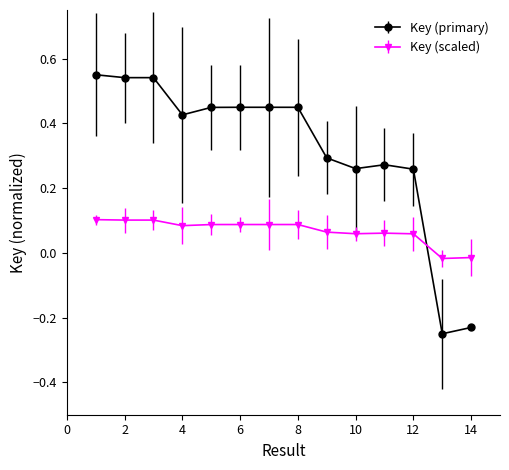

What is the sum of all Key (primary) values?

4.5